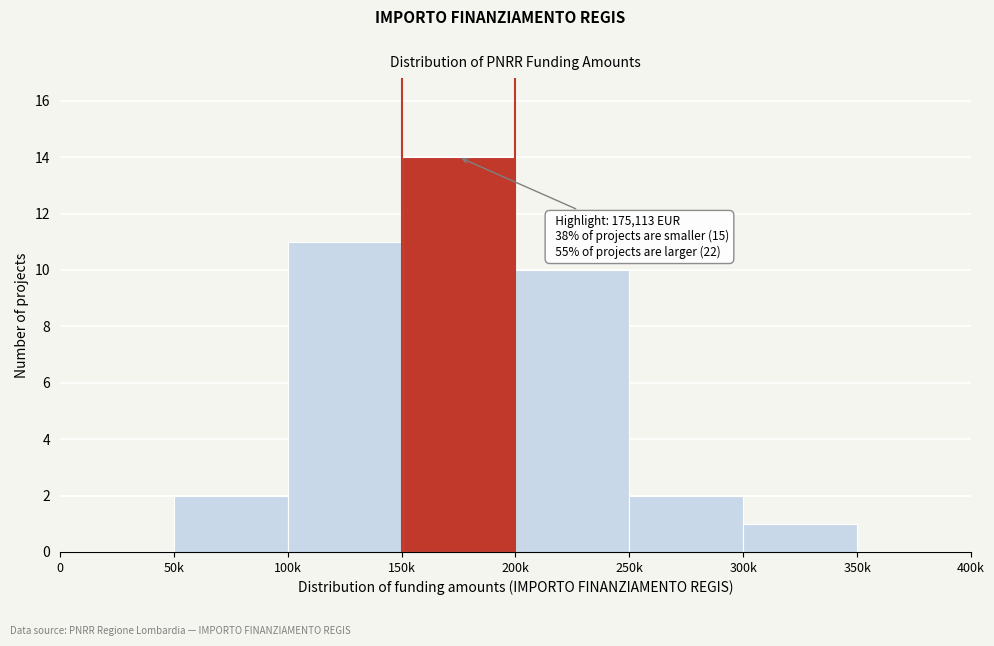

Reading left to right, extract all data points from this chart.

0=0	50k=2	100k=11	150k=14	200k=10	250k=2	300k=1	350k=0